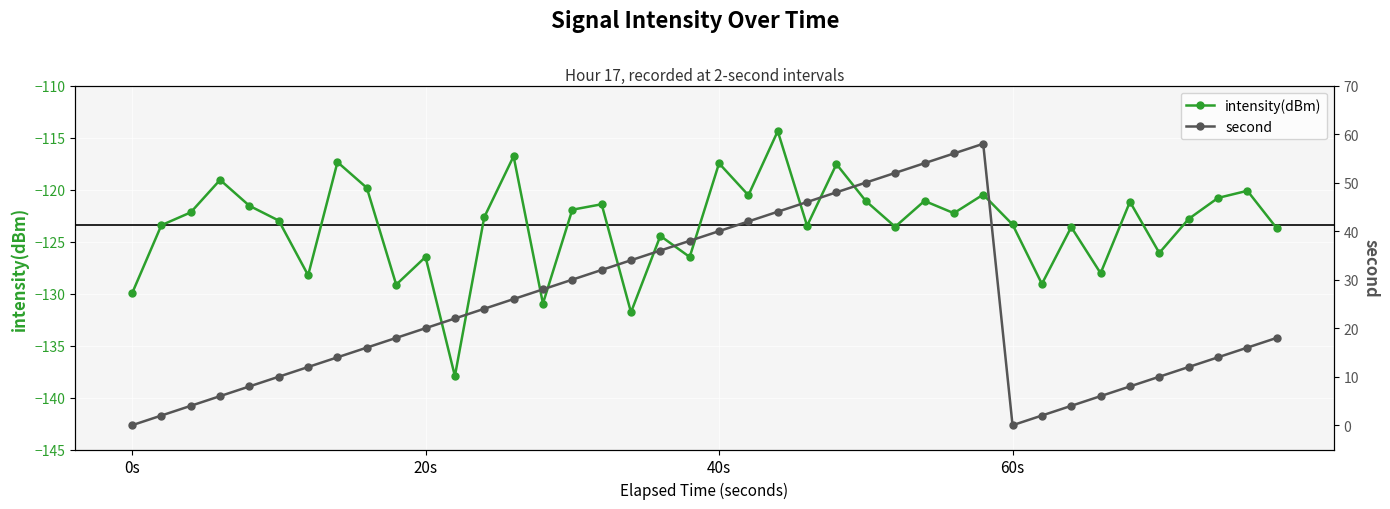

The value of intensity(dBm) at 0s is -130.0. True or false?

True